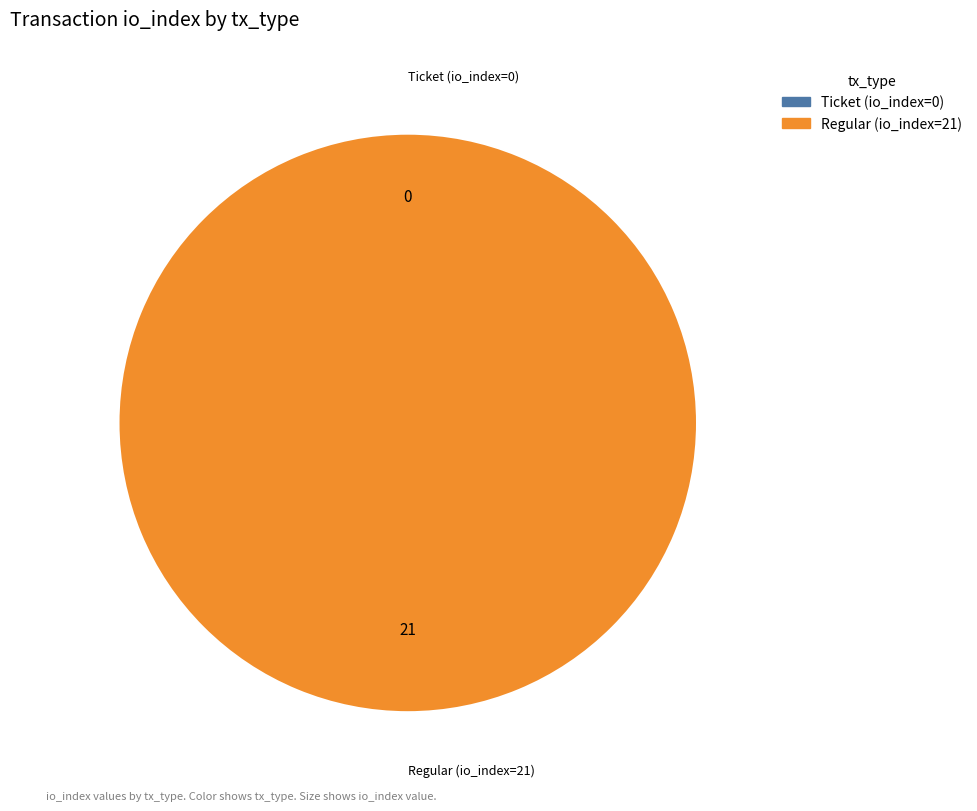

To the nearest percent, what portion does Regular (io_index=21) represent?

100%